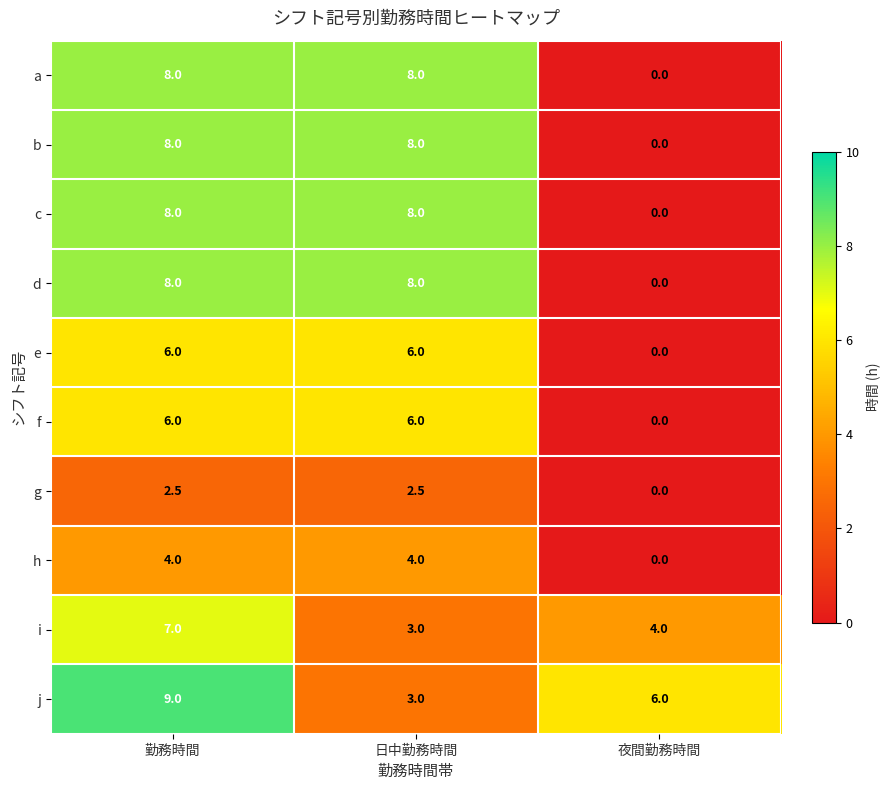

Reading left to right, list all the values displayed in this chart.

a: 8.0	8.0	0.0
b: 8.0	8.0	0.0
c: 8.0	8.0	0.0
d: 8.0	8.0	0.0
e: 6.0	6.0	0.0
f: 6.0	6.0	0.0
g: 2.5	2.5	0.0
h: 4.0	4.0	0.0
i: 7.0	3.0	4.0
j: 9.0	3.0	6.0